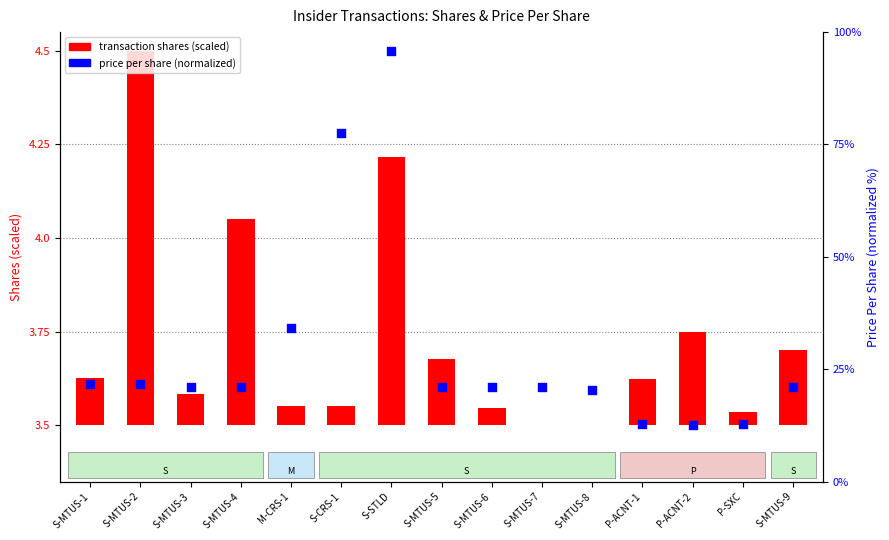

What are all the series names shown in the legend?

transaction shares (scaled), price per share (normalized)